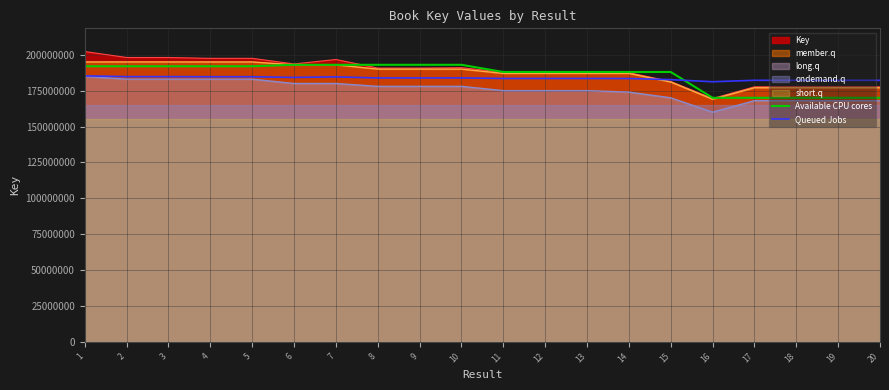

What is the difference between the maximum and minimum values in the Available CPU cores series?

23000000